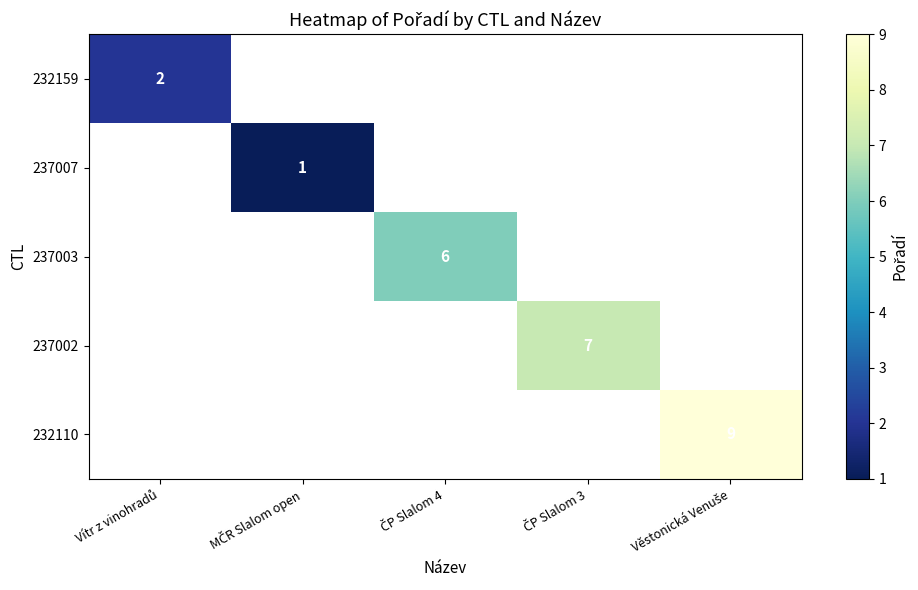

At how many categories does at least one series exceed 3?

3